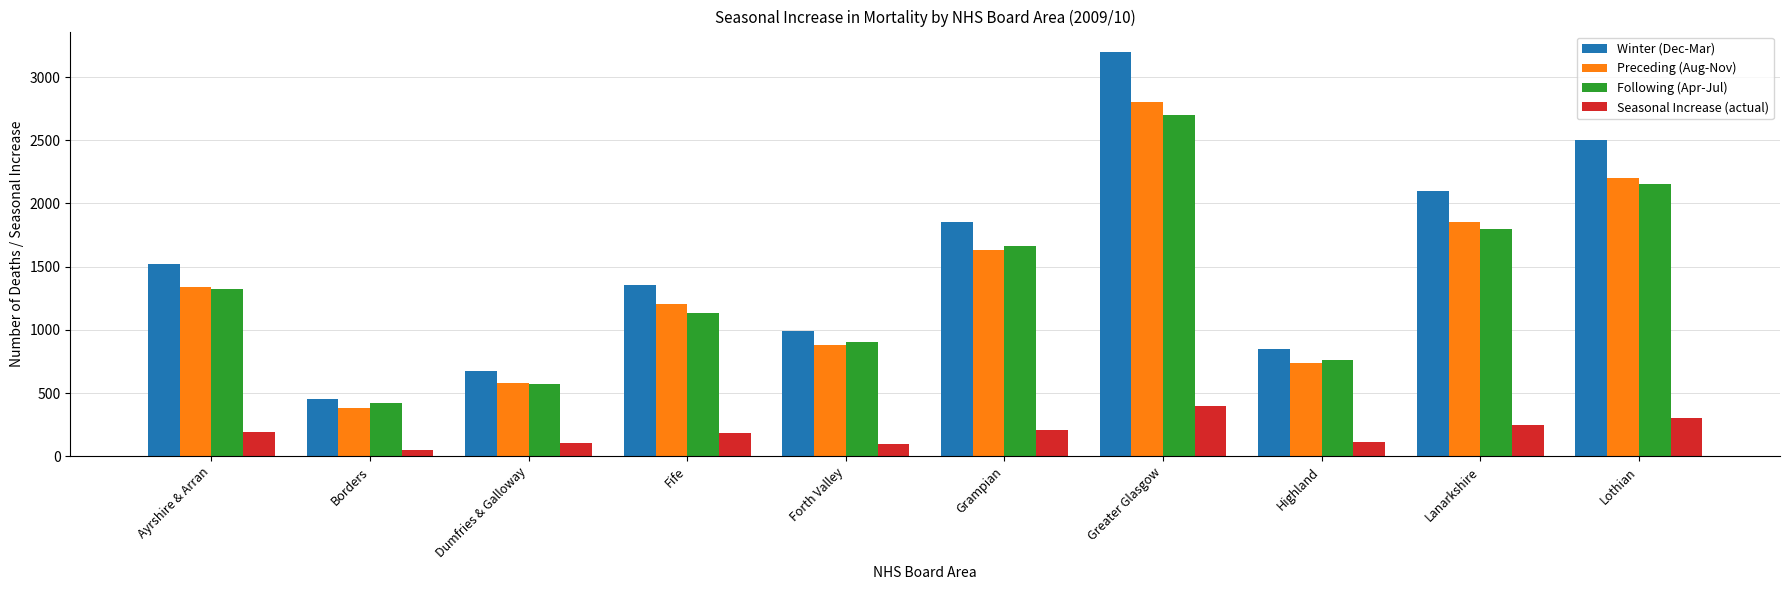

At how many categories does at least one series exceed 2079?

3